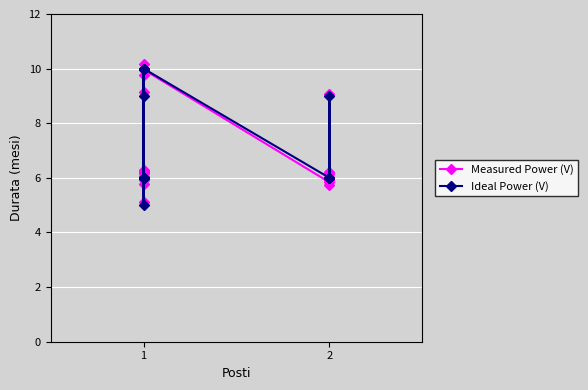

Reading left to right, extract all data points from this chart.

Measured Power (V): 6.2	6.0	6.2	5.1	9.8	6.3	9.2	10.2	5.8	10.0	5.9	6.3	6.1	6.2	10.0	5.8	6.0	5.7	6.2	9.1	6.2	5.9
Ideal Power (V): 6.0	6.0	6.0	5.0	10.0	6.0	9.0	10.0	6.0	10.0	6.0	6.0	6.0	6.0	10.0	6.0	6.0	6.0	6.0	9.0	6.0	6.0